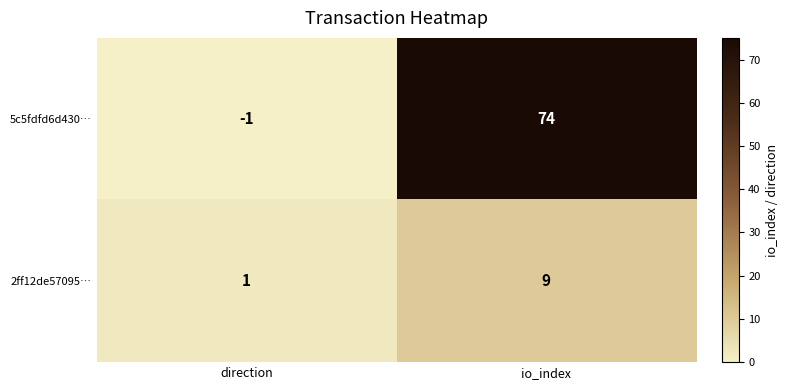

Is it true that 5c5fdfd6d430… equals 102 at io_index?

False